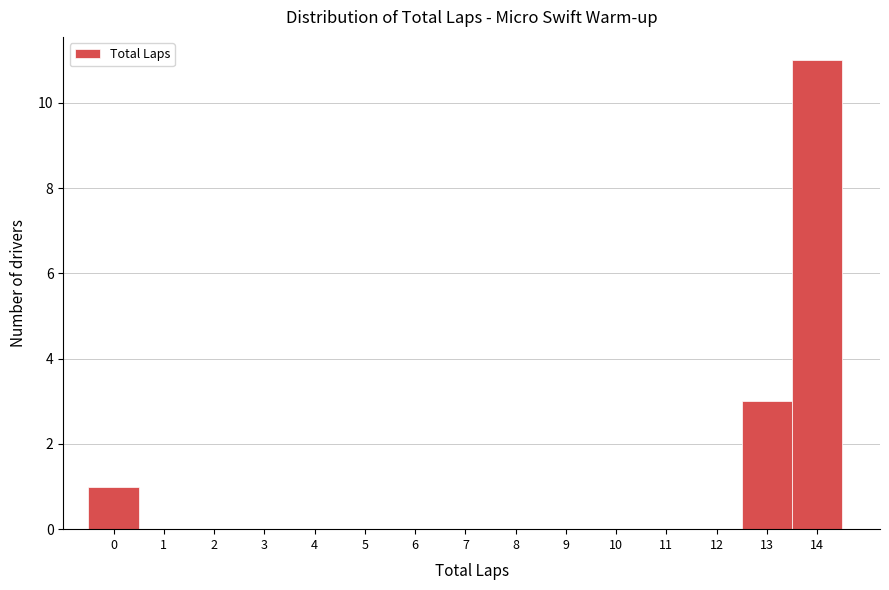

Reading right to left, list all the values displayed in this chart.

14=11	13=3	12=0	11=0	10=0	9=0	8=0	7=0	6=0	5=0	4=0	3=0	2=0	1=0	0=1